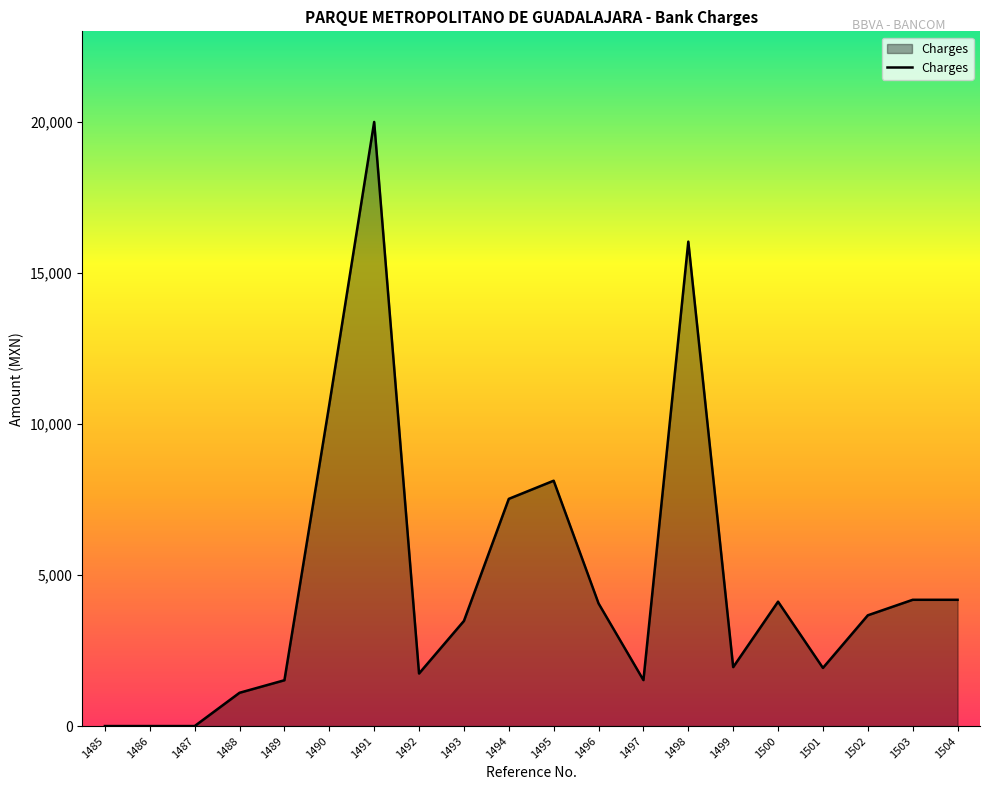

Where is the data nearest to the value 10000?

1490